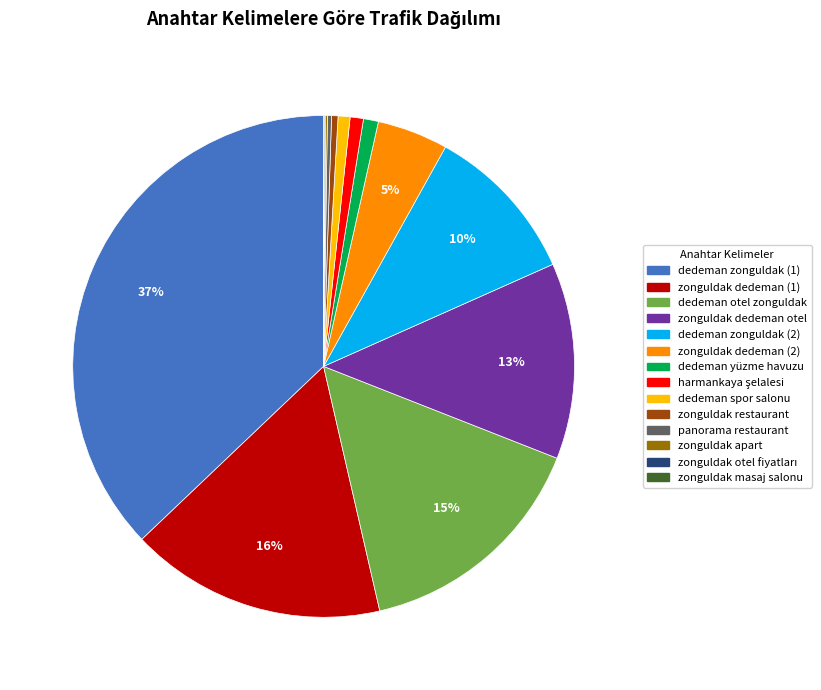

To the nearest percent, what is the combined percentage of dedeman zonguldak (1) and zonguldak dedeman (1)?

54%